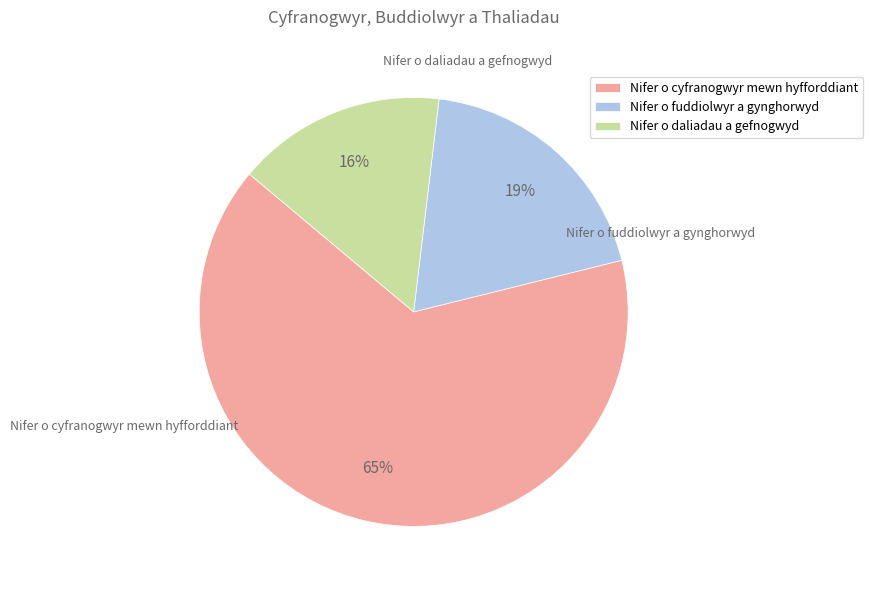

What is the smallest slice in the pie chart?

Nifer o daliadau a gefnogwyd